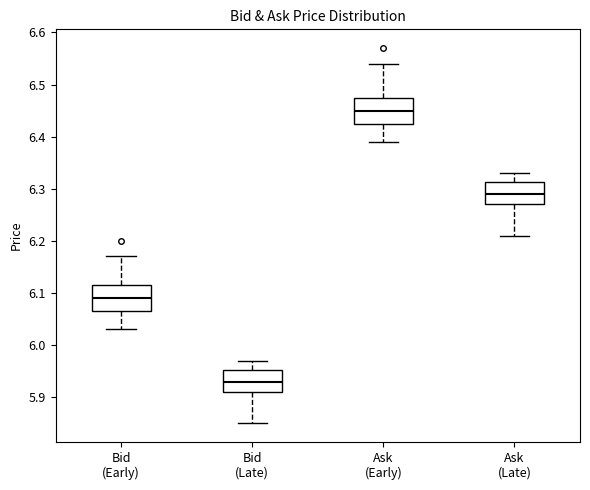

Where is the lower edge of the box for Bid (Late) on the y-axis? The values are not printed on the chart, so give them approximately, as read against the axis.

5.91